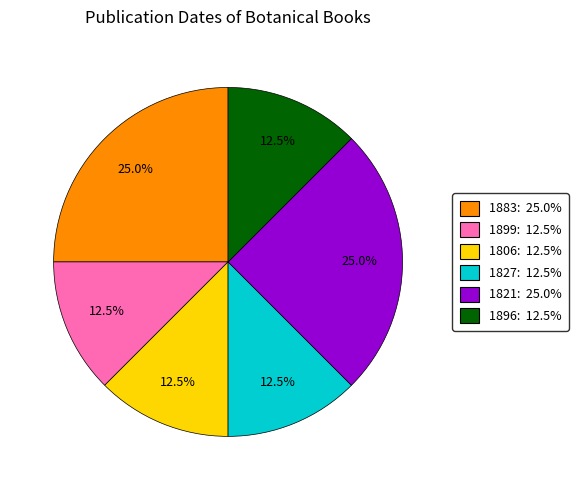

Approximately how many times larger is the value at 1806: 12.5% compared to 1821: 25.0%?

0.5